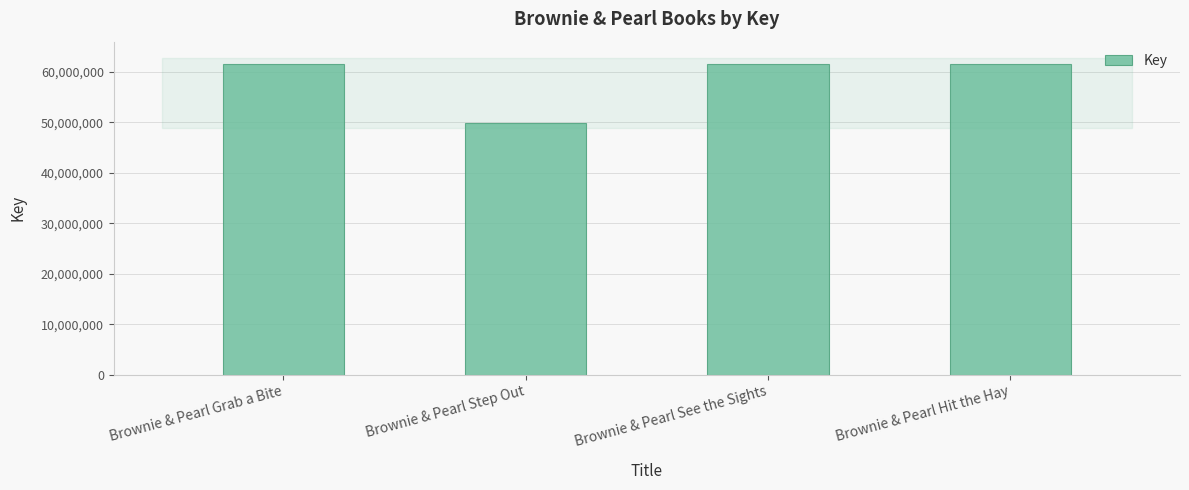

Approximately how many times larger is the value at Brownie & Pearl Grab a Bite compared to Brownie & Pearl See the Sights?

1.0